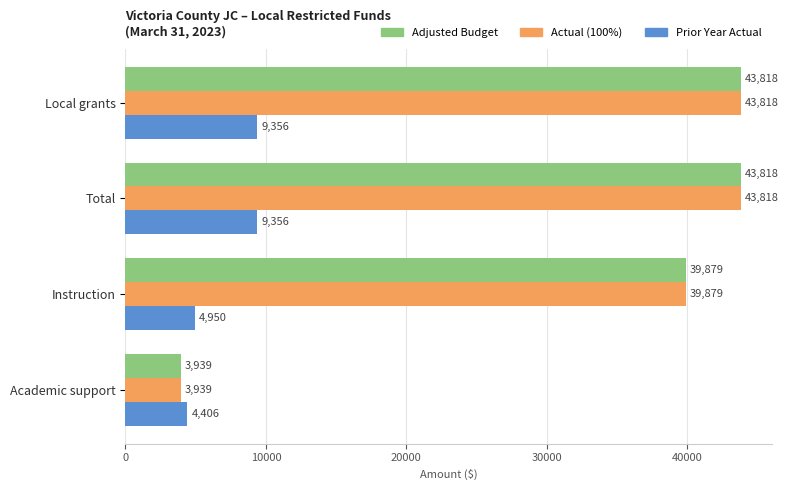

Read the Actual (100%) value at Instruction.

39878.7